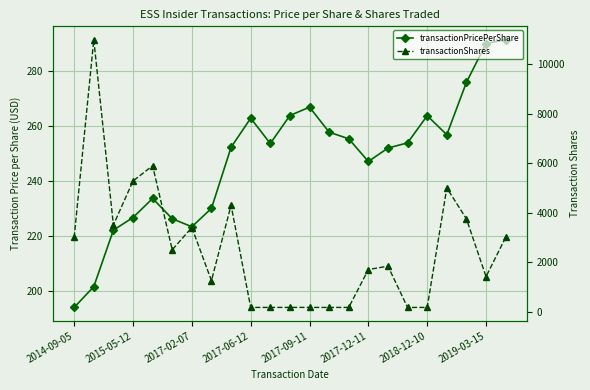

What is the difference between the maximum and minimum values in the transactionShares series?

10834.0